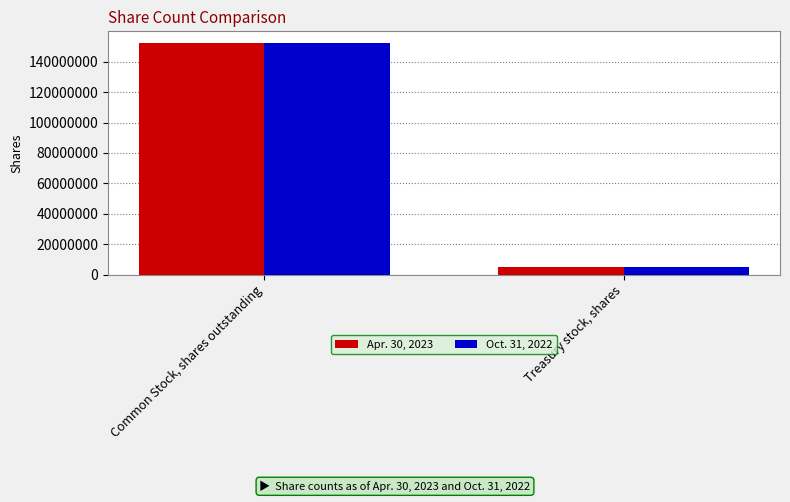

What is the total value across all series at Treasury stock, shares?

9896000